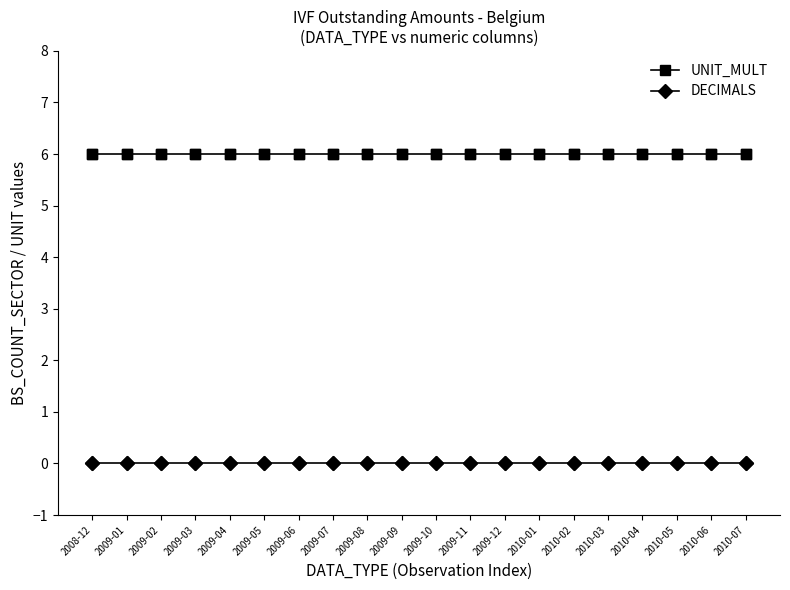

Which series has the largest total across all categories?

UNIT_MULT